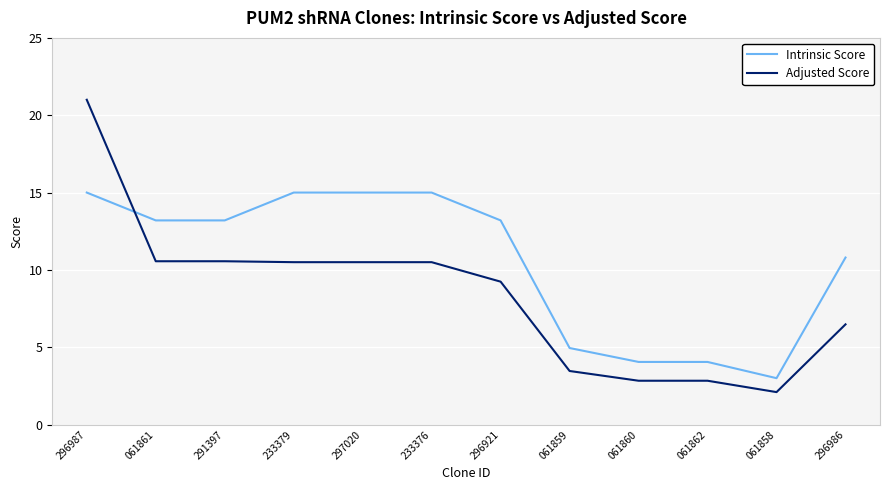

How many categories are shown in the chart?

12